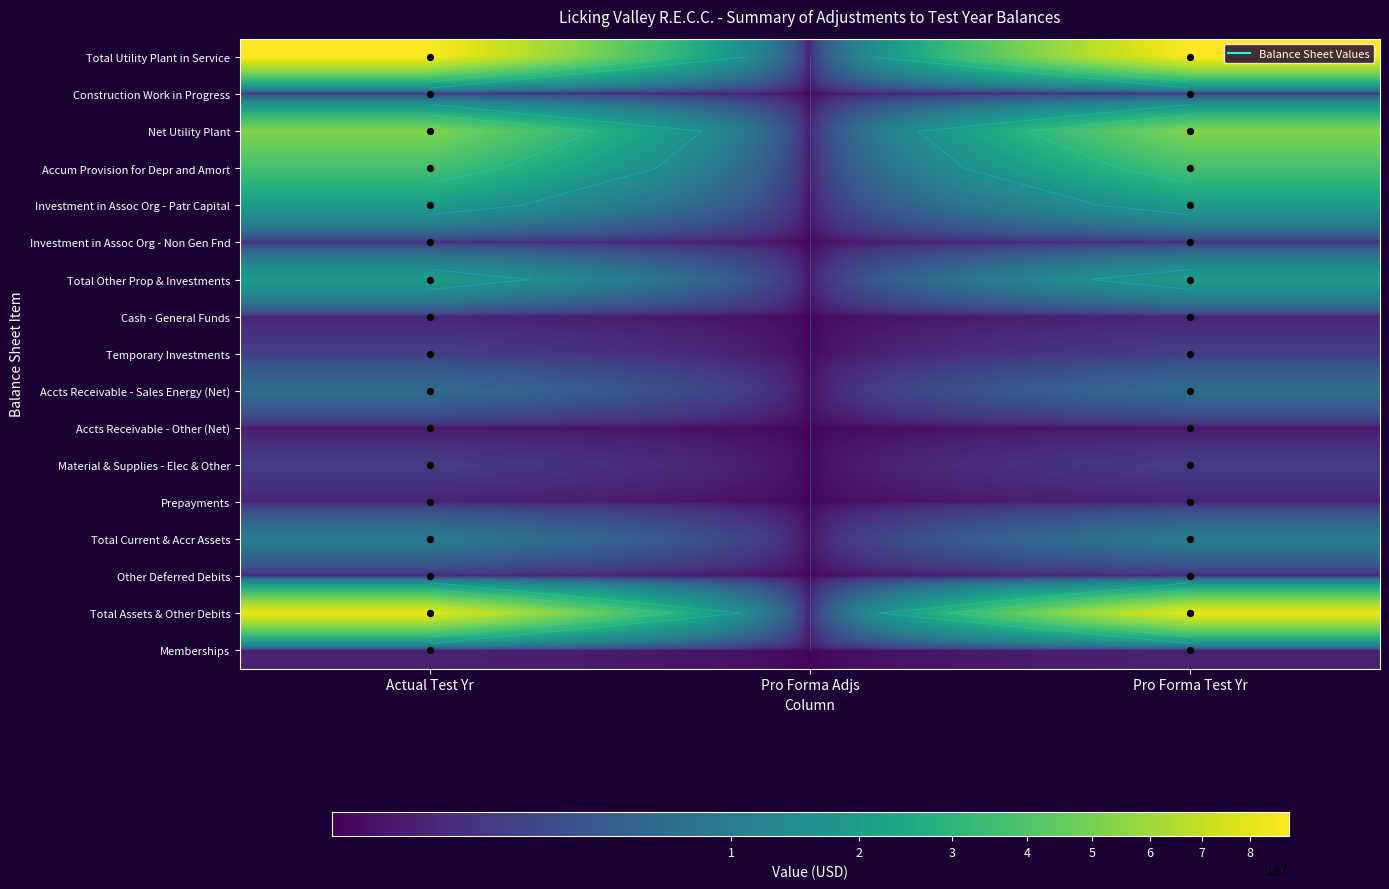

Rank the categories by Memberships value from highest to lowest.

Actual Test Yr, Pro Forma Test Yr, Pro Forma Adjs